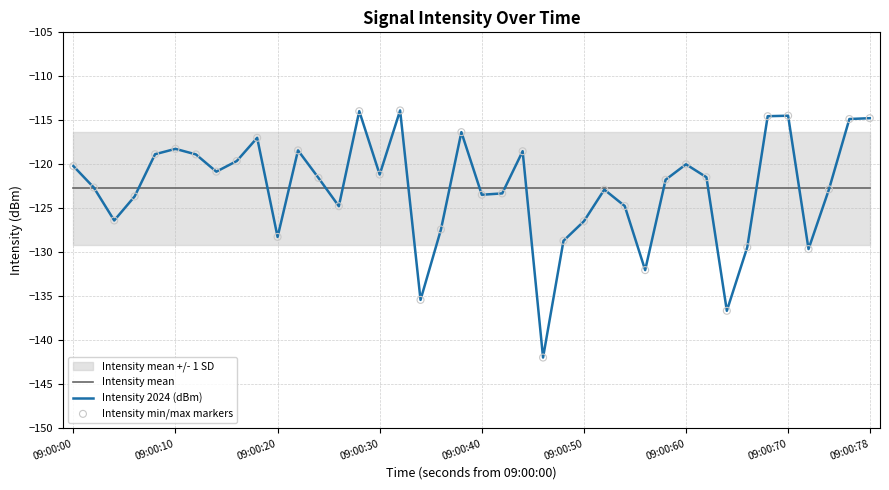

Which series reaches the maximum Y coordinate?

Intensity 2024 (dBm)